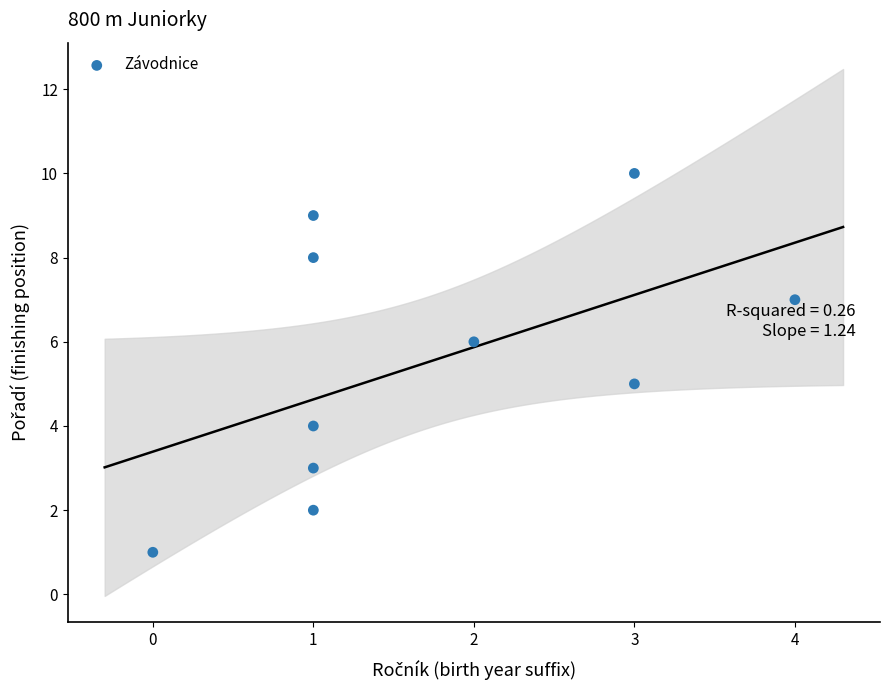

What is the average Y value?

6